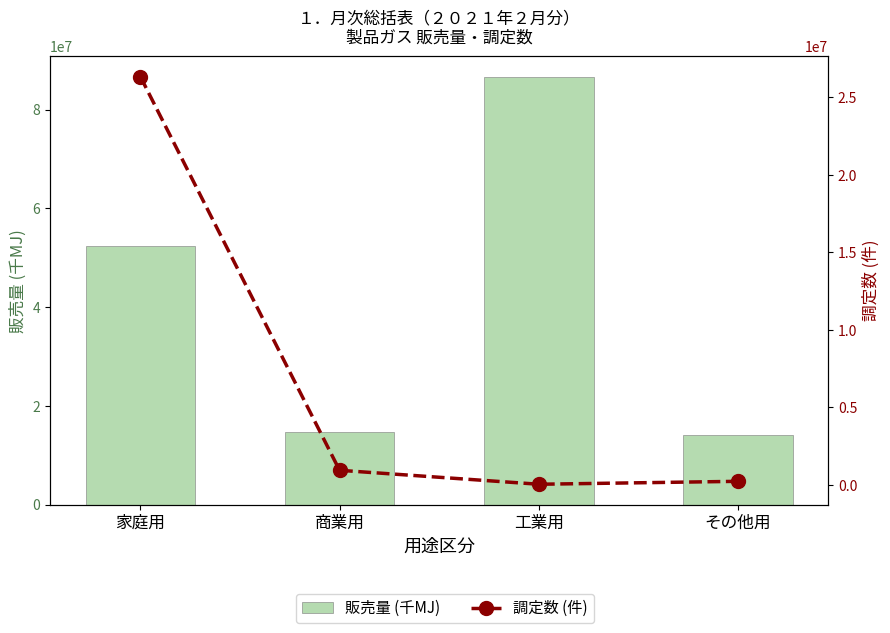

What is the label of the 4th bar from the right?

家庭用